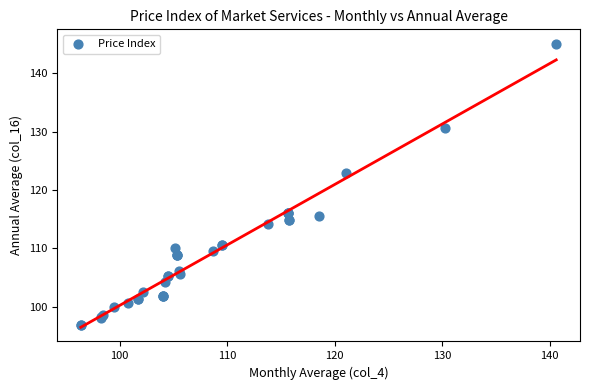

What Y value in the scatter plot is closest to 121?

122.9